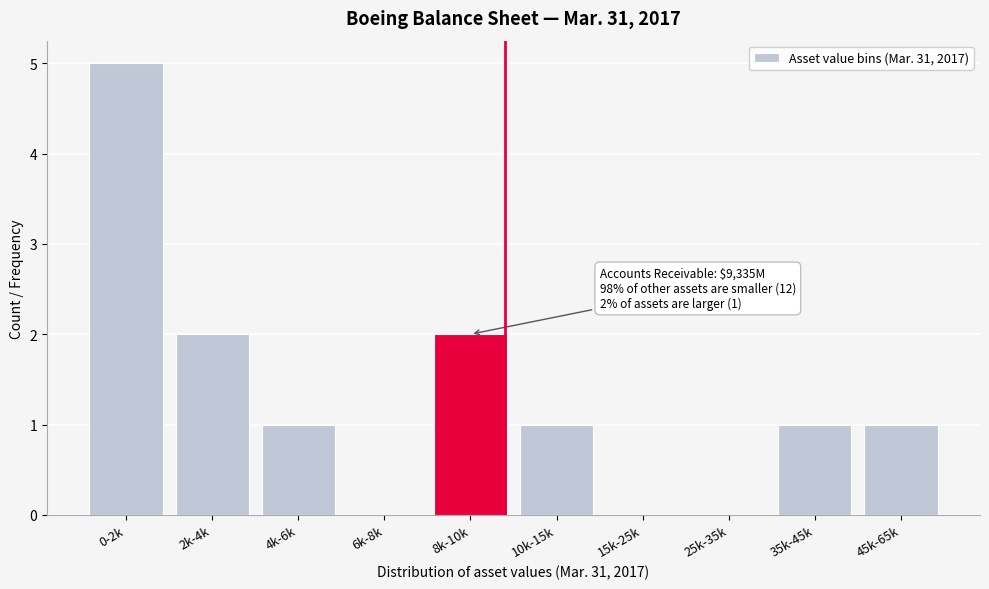

Reading right to left, what are all the values shown in this chart?

45k-65k=1	35k-45k=1	25k-35k=0	15k-25k=0	10k-15k=1	8k-10k=2	6k-8k=0	4k-6k=1	2k-4k=2	0-2k=5